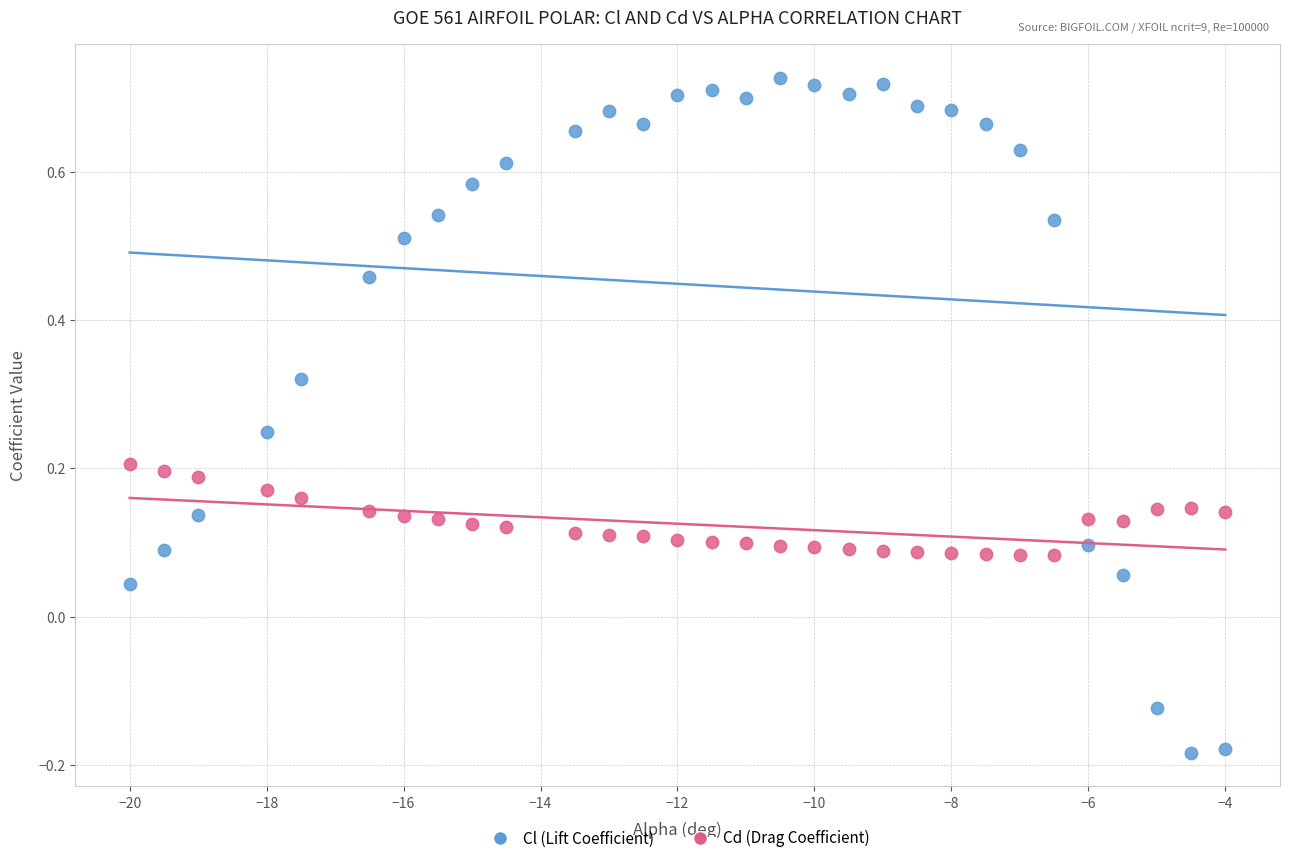

What are all the series names shown in the legend?

Cl (Lift Coefficient), Cd (Drag Coefficient)